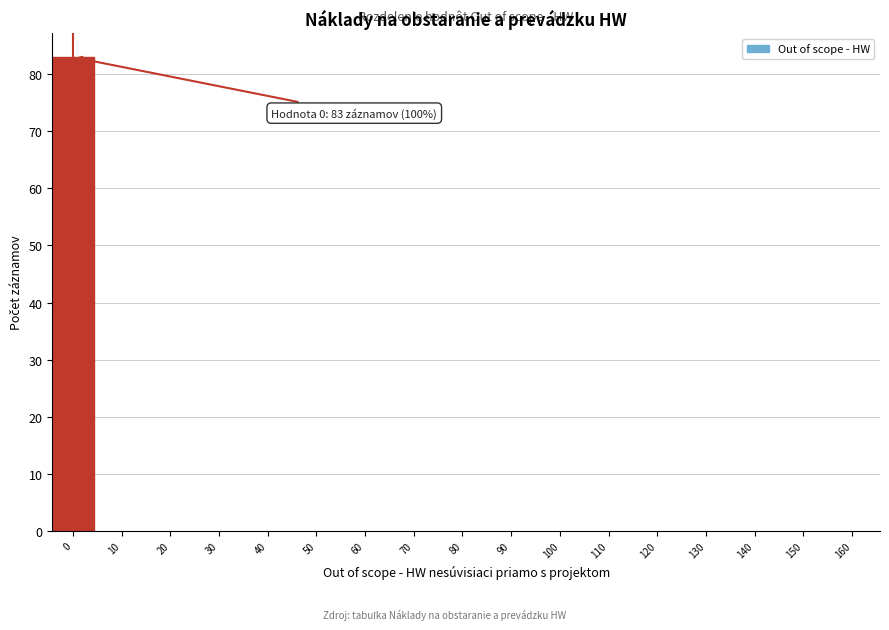

Reading left to right, extract all data points from this chart.

0=83	10=0	20=0	30=0	40=0	50=0	60=0	70=0	80=0	90=0	100=0	110=0	120=0	130=0	140=0	150=0	160=0